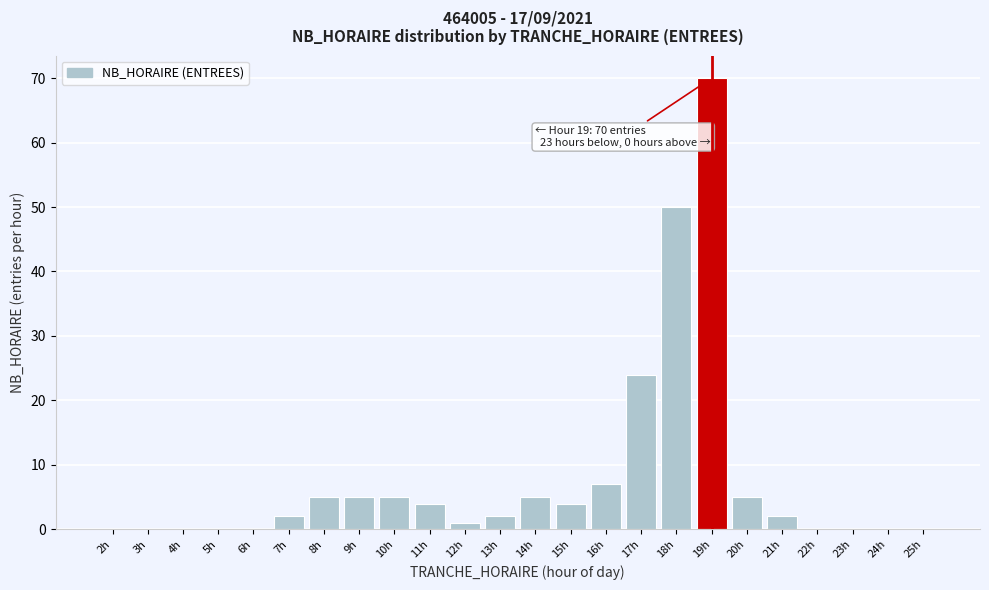

What is the sum of all values?

191